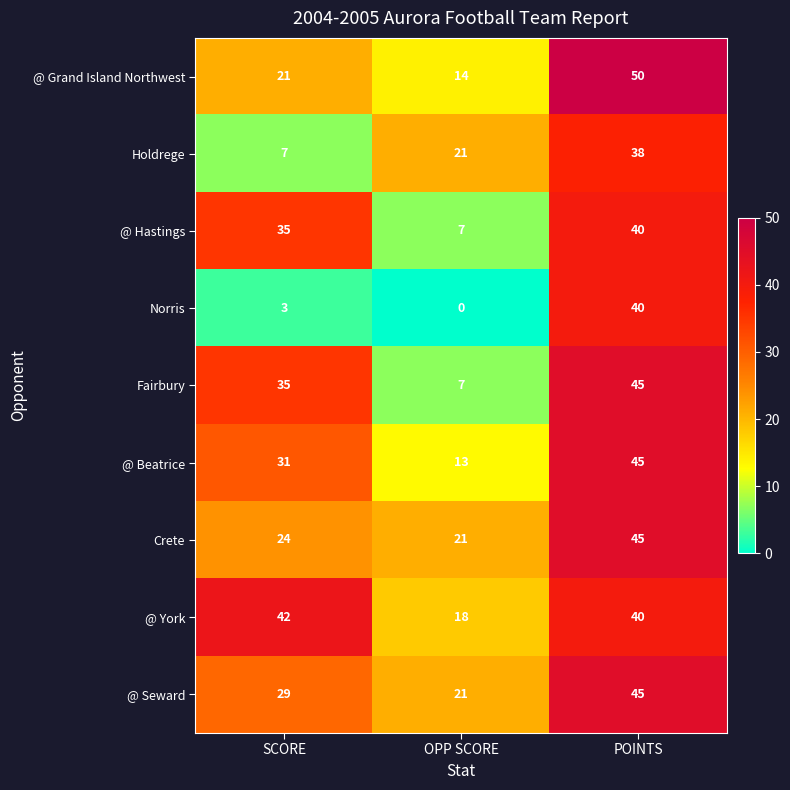

What is the difference between the maximum and second lowest values in the @ Grand Island Northwest series?

29